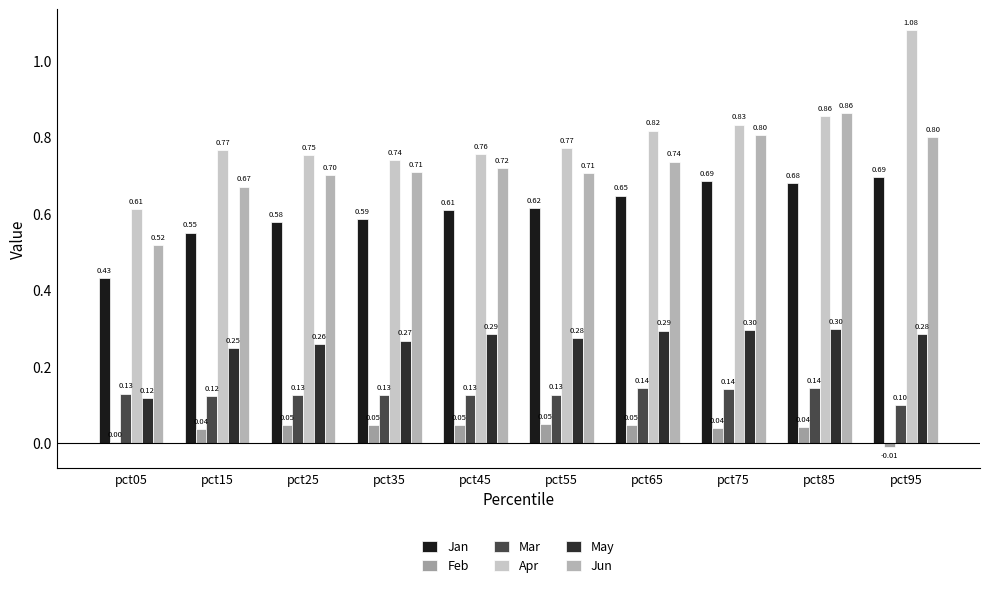

How many data points does each series have?

10